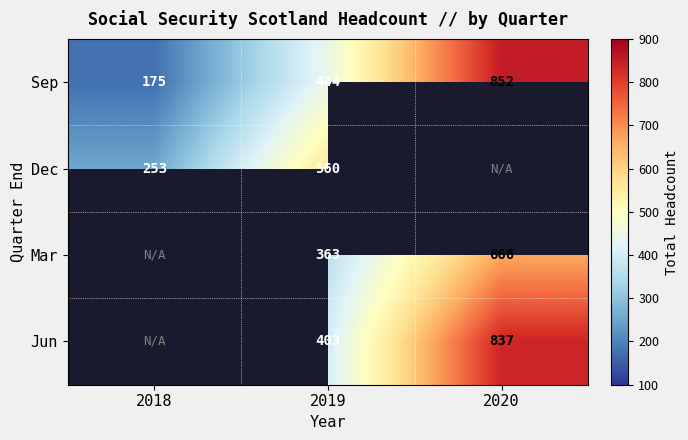

Which category has the lowest value in the Sep series?

2018